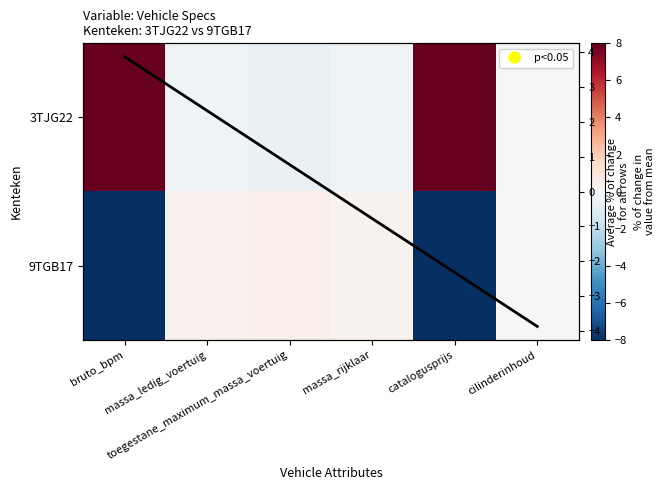

Which has a higher value, massa_ledig_voertuig or cilinderinhoud?

cilinderinhoud